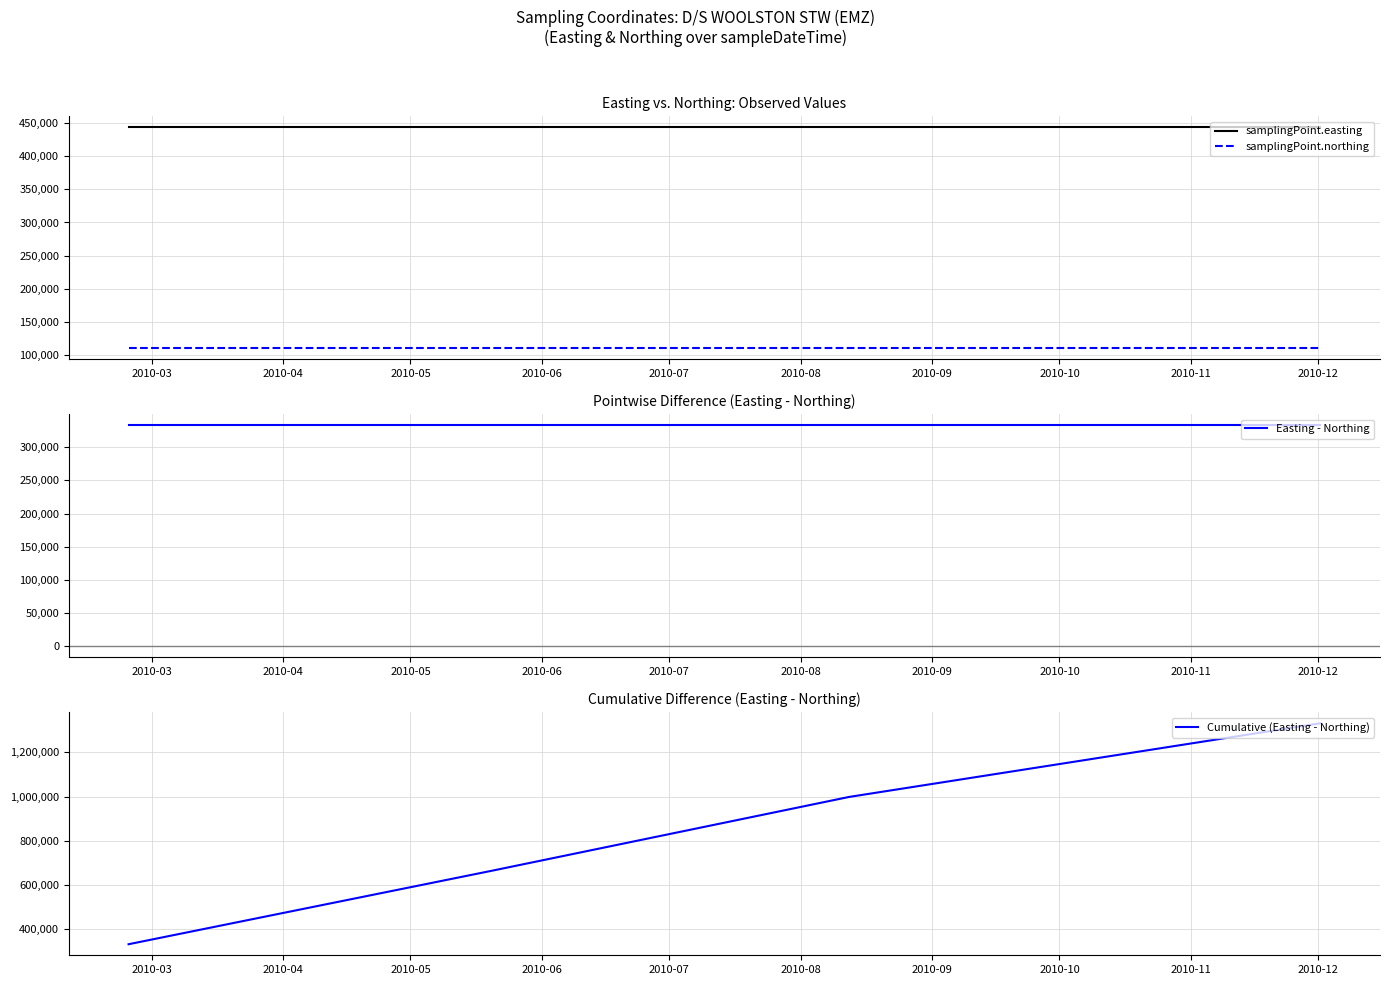

True or false: samplingPoint.easting and samplingPoint.northing cross at least once.

False